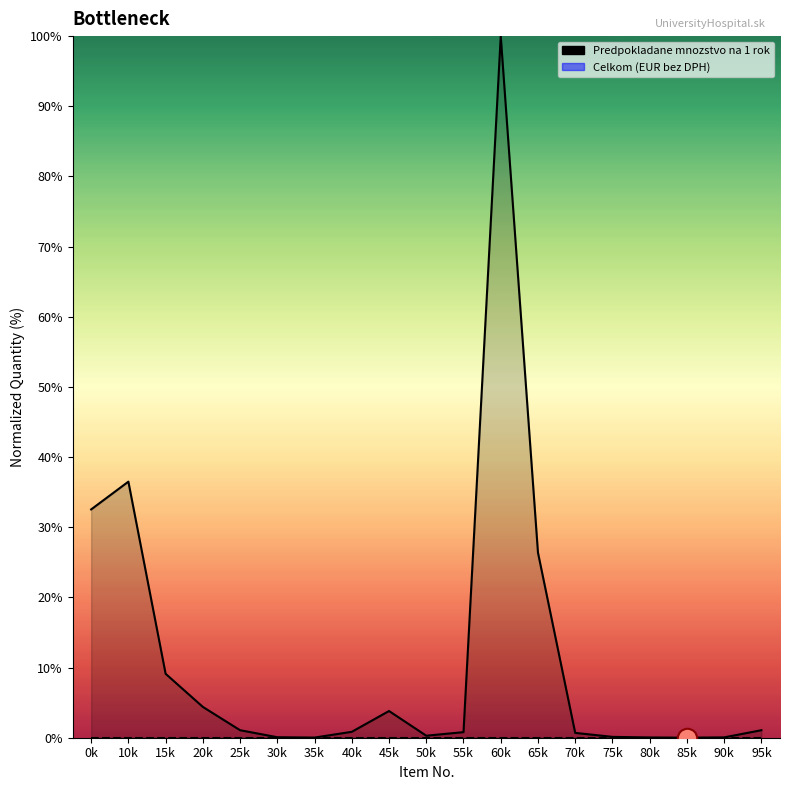

Which series has the largest range (max minus min)?

Predpokladane mnozstvo na 1 rok